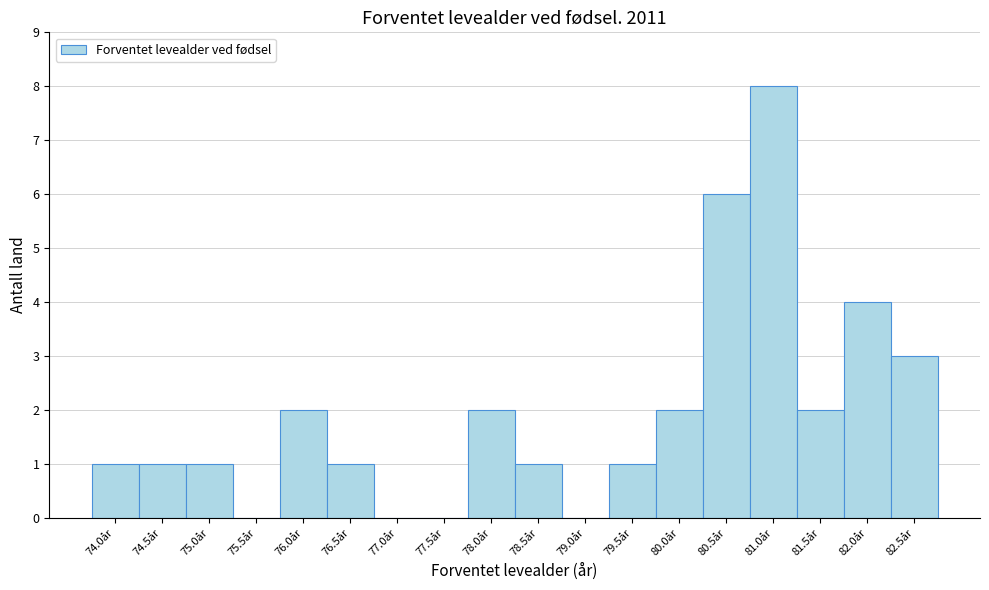

Reading left to right, transcribe all the data shown in this chart.

74.0år=1	74.5år=1	75.0år=1	75.5år=0	76.0år=2	76.5år=1	77.0år=0	77.5år=0	78.0år=2	78.5år=1	79.0år=0	79.5år=1	80.0år=2	80.5år=6	81.0år=8	81.5år=2	82.0år=4	82.5år=3